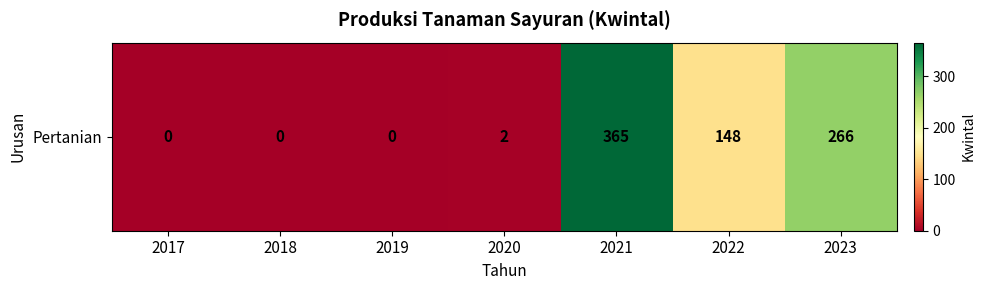

Reading right to left, extract all data points from this chart.

2023=266	2022=148	2021=365	2020=2	2019=0	2018=0	2017=0